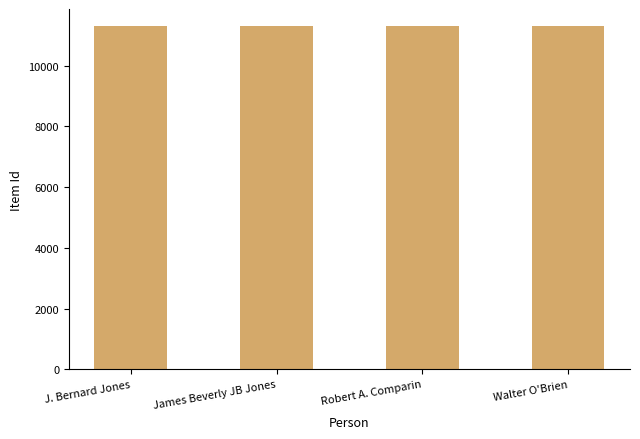

What is the value of the 3rd bar from the left?

11300